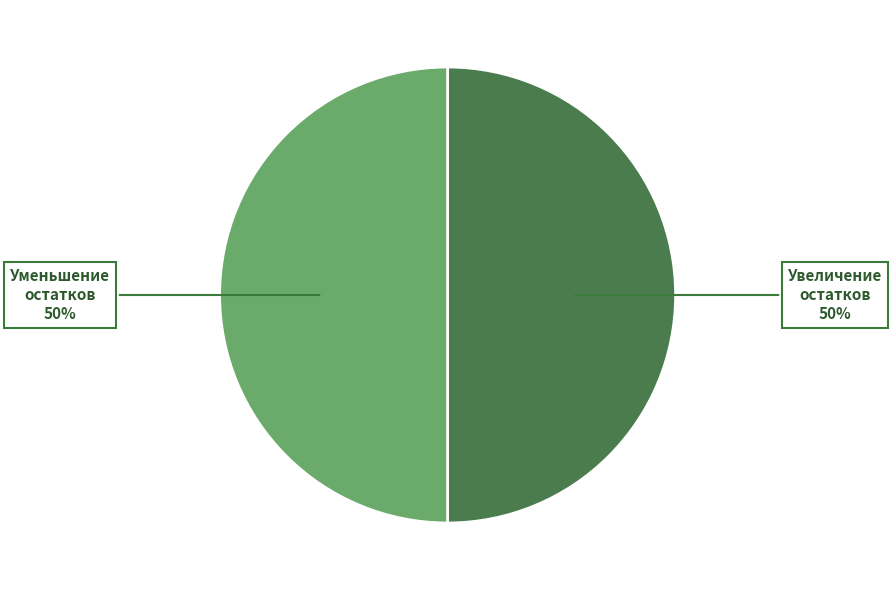

To the nearest percent, what portion does Увеличение остатков represent?

50%